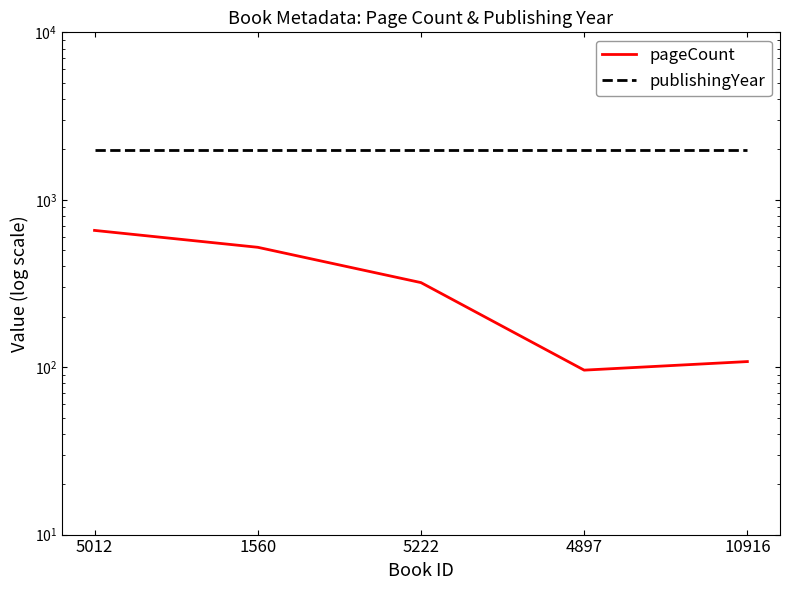

True or false: pageCount and publishingYear intersect in this chart.

False